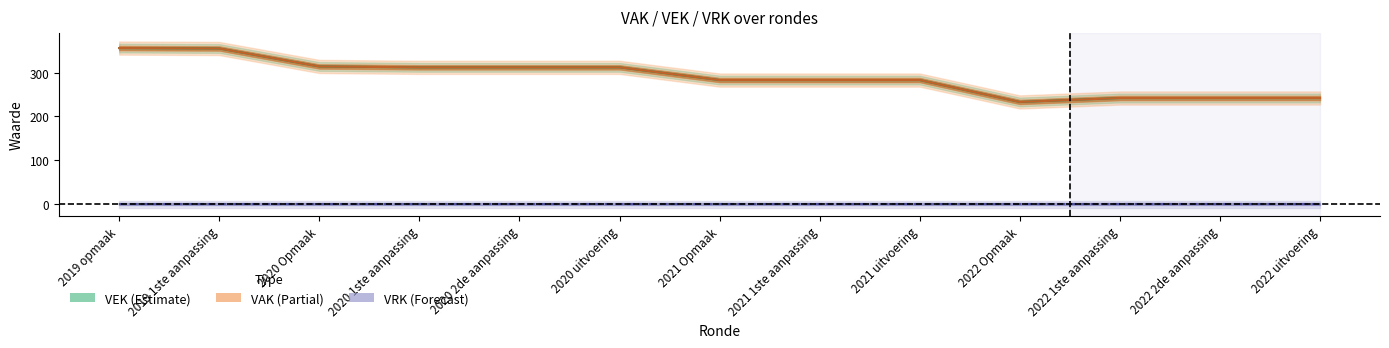

At which label does the data first exceed 283?

2019 opmaak